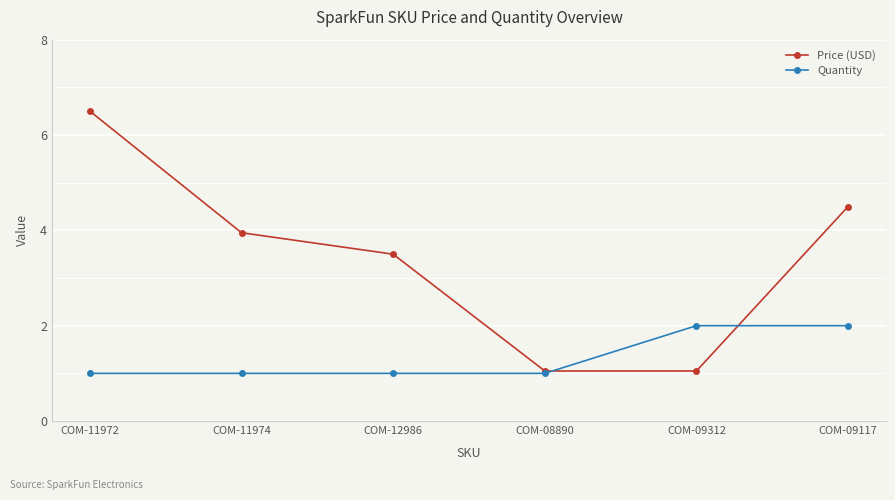

At which category is the sum across all series the highest?

COM-11972